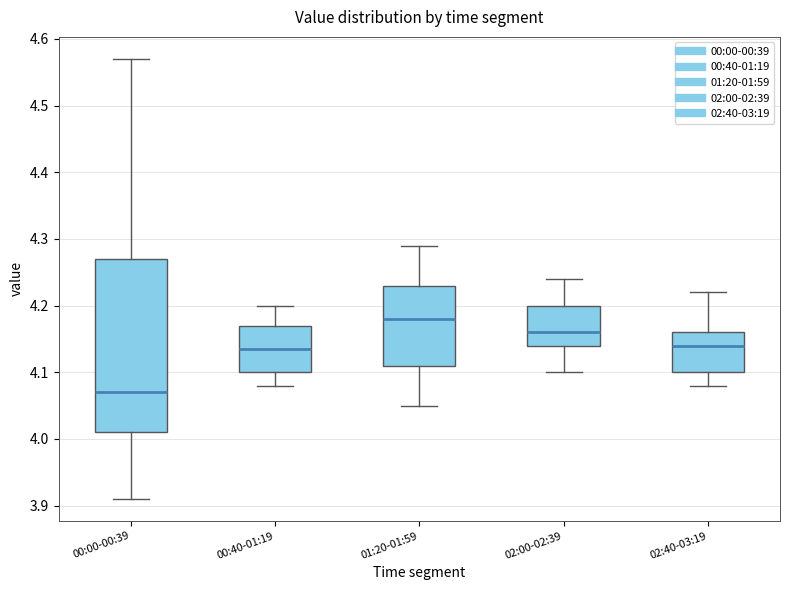

Which box has the highest median line?

01:20-01:59